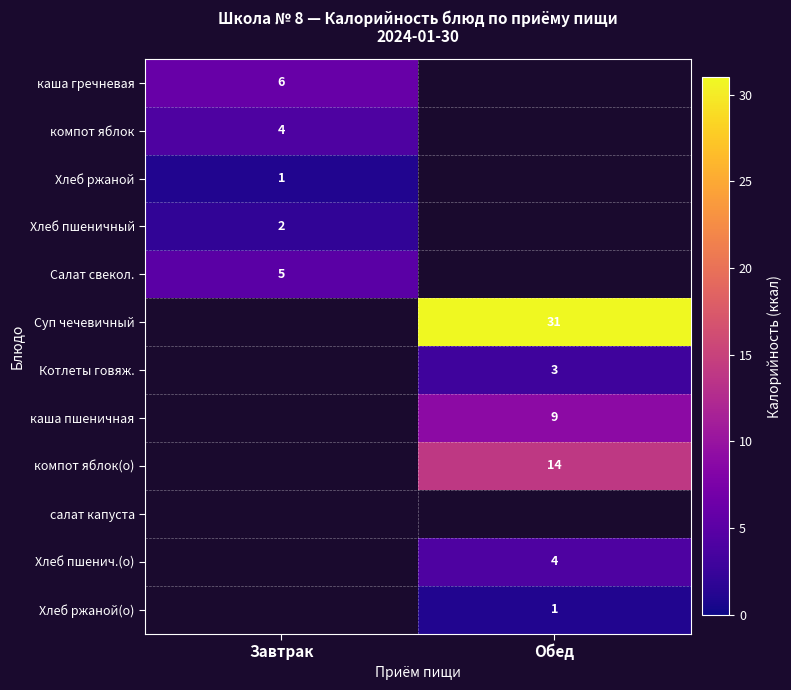

The value of Хлеб пшенич.(о) at Обед is 1. True or false?

False